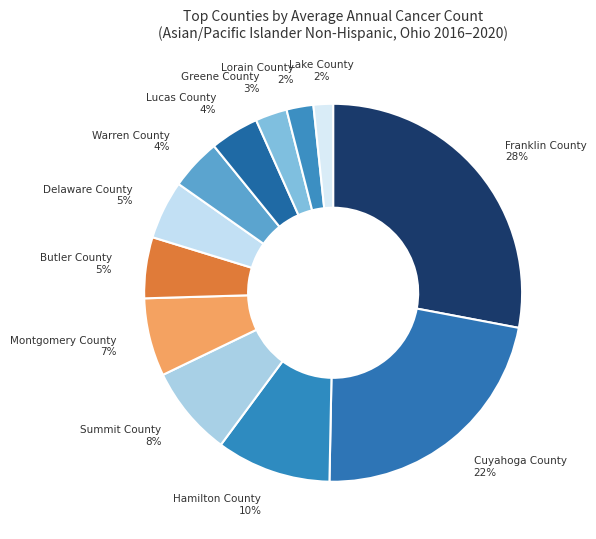

How many slices are in this pie chart?

12